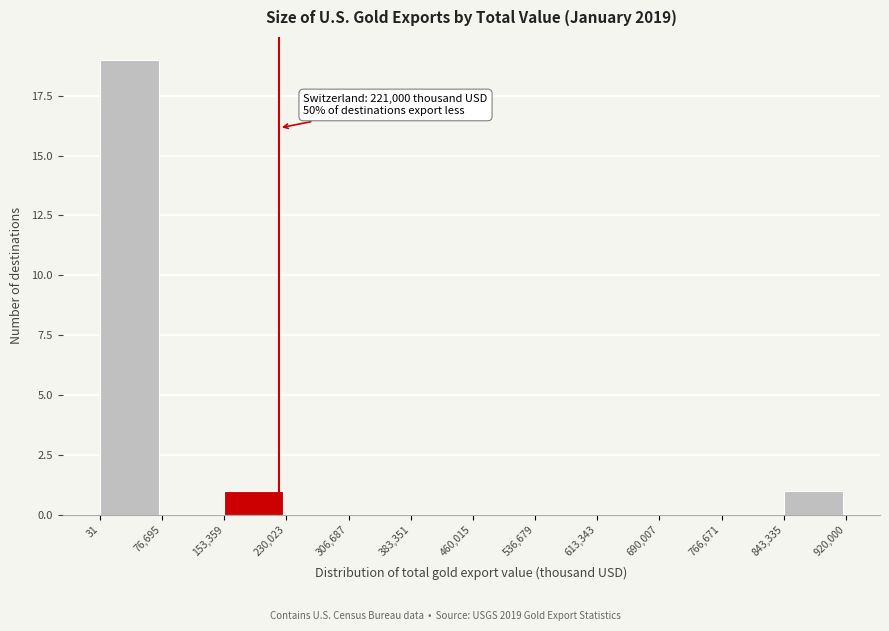

Over which range of the x-axis is the bar tallest?

31 to 76,695